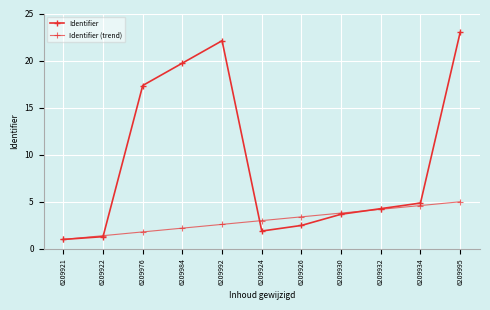

How many lines are shown in the chart?

2